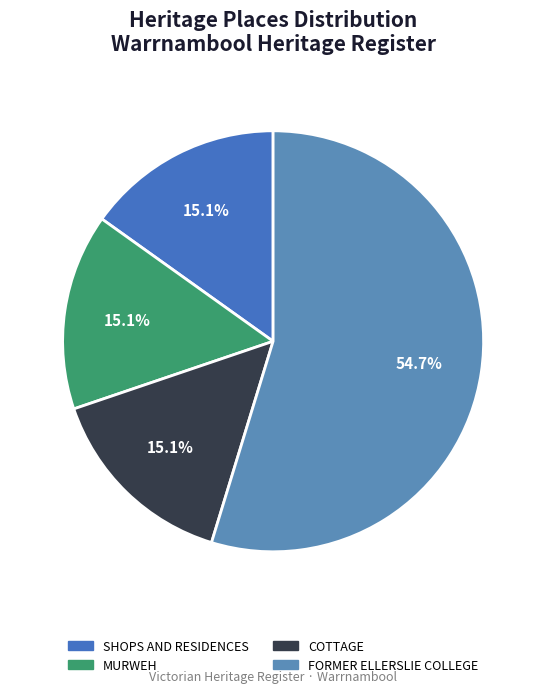

Which category has the biggest portion of the pie?

FORMER ELLERSLIE COLLEGE